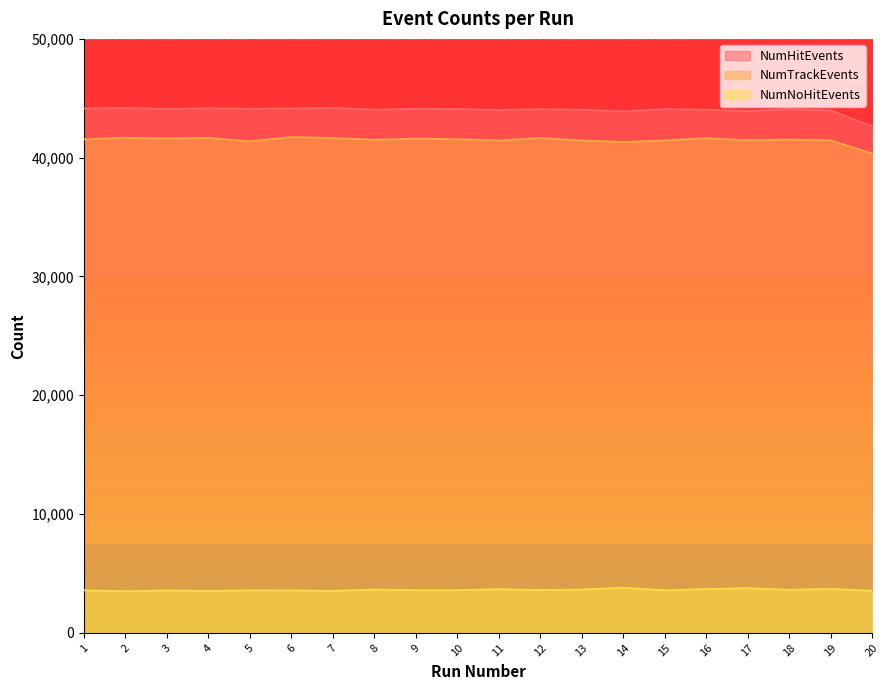

How many values in the NumHitEvents series exceed 44103?

9